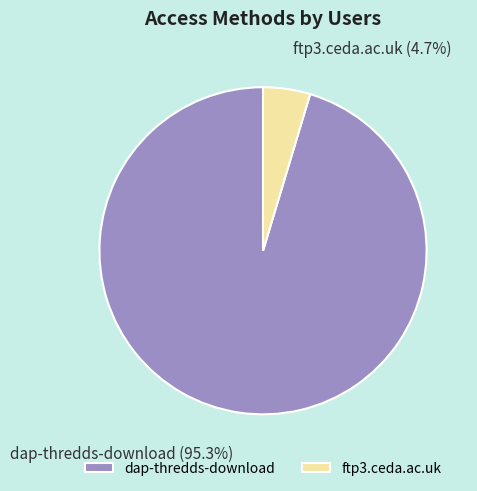

What is the smallest slice in the pie chart?

ftp3.ceda.ac.uk